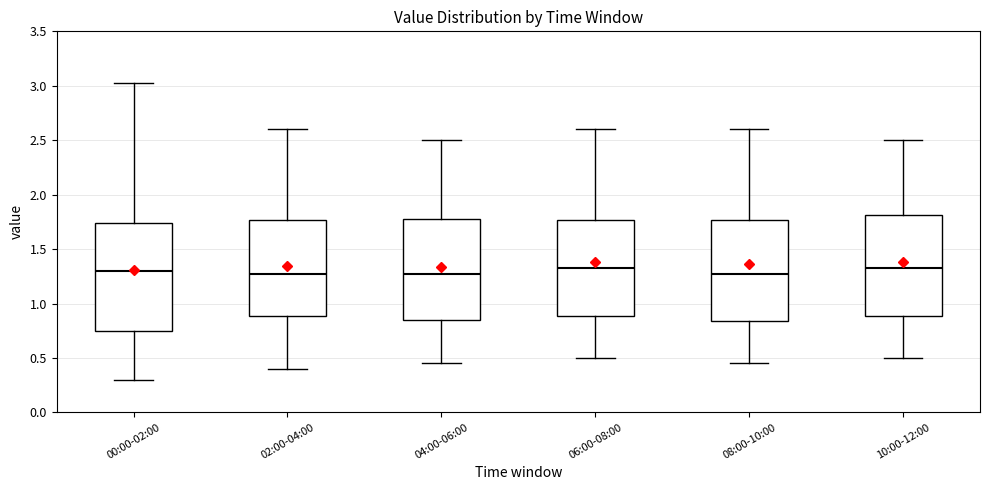

Reading left to right, read every box against the y-axis: the position of its median line, the range the box covers, and the ends of its whiskers. The values are not printed on the chart, so give them approximately, as read against the axis.

00:00-02:00: median 1.30, box 0.75 to 1.75, whiskers 0.30 to 3.05
02:00-04:00: median 1.30, box 0.90 to 1.75, whiskers 0.40 to 2.60
04:00-06:00: median 1.30, box 0.85 to 1.80, whiskers 0.45 to 2.50
06:00-08:00: median 1.35, box 0.90 to 1.75, whiskers 0.50 to 2.60
08:00-10:00: median 1.30, box 0.85 to 1.75, whiskers 0.45 to 2.60
10:00-12:00: median 1.35, box 0.90 to 1.80, whiskers 0.50 to 2.50